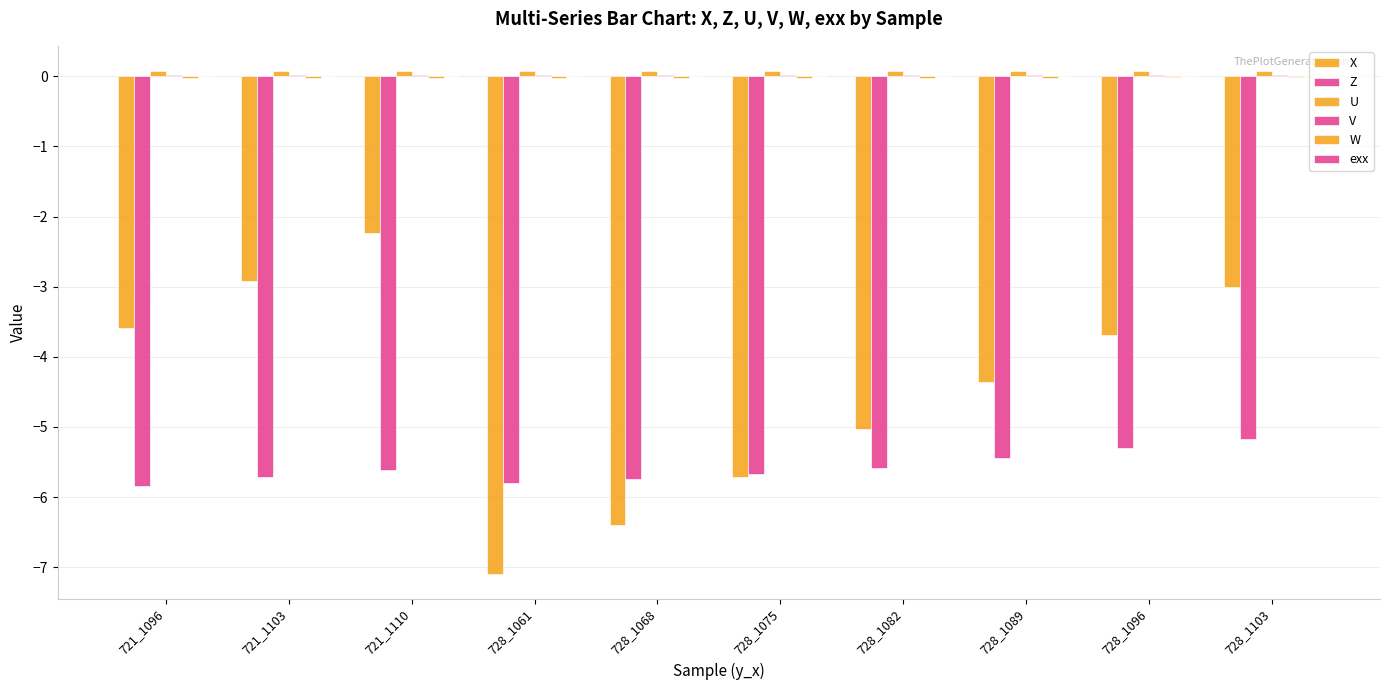

Between 728_1075 and 721_1096, which is larger?

721_1096